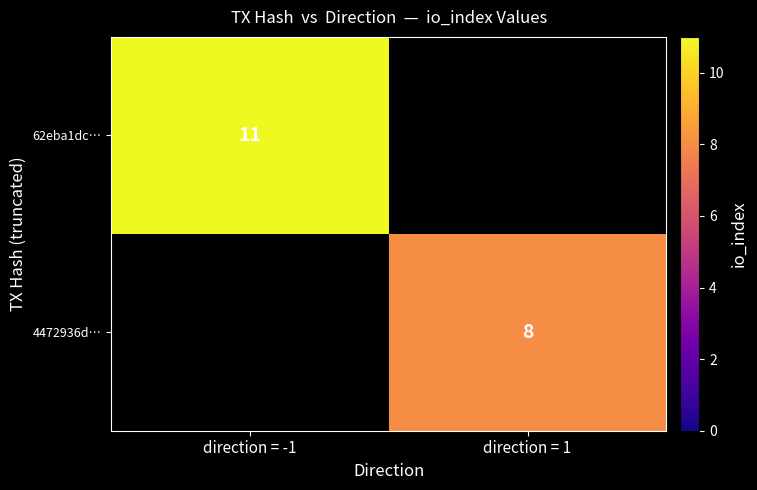

What is the minimum value shown in the chart?

8.0